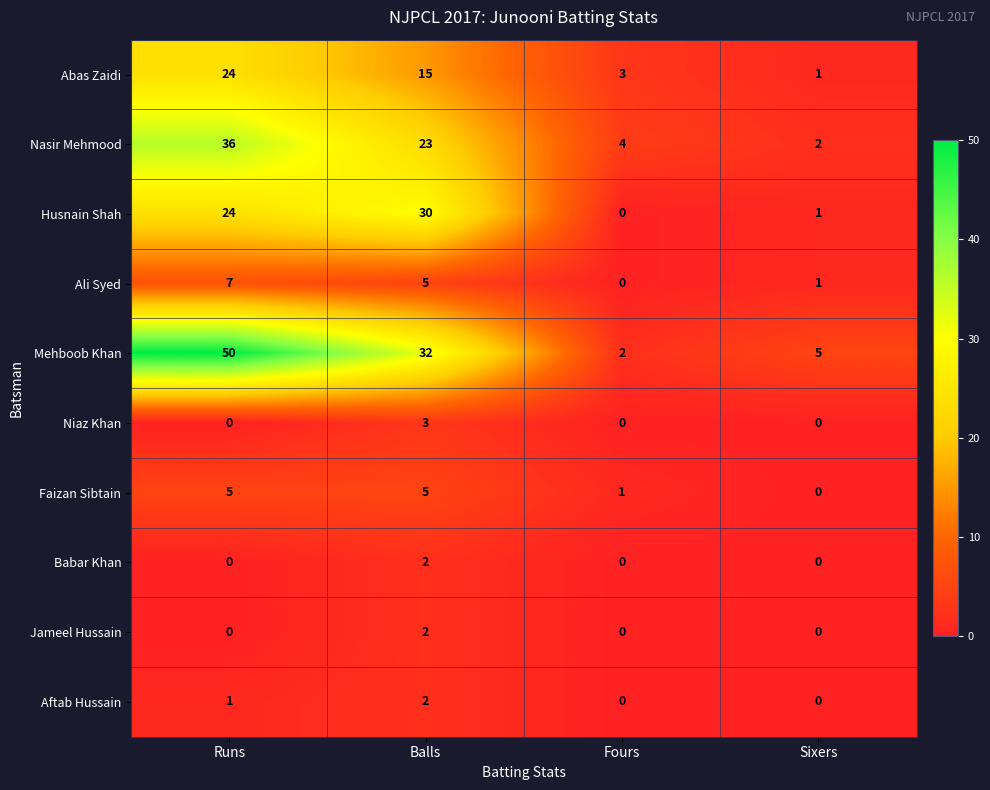

What is the average value of the Nasir Mehmood series?

16